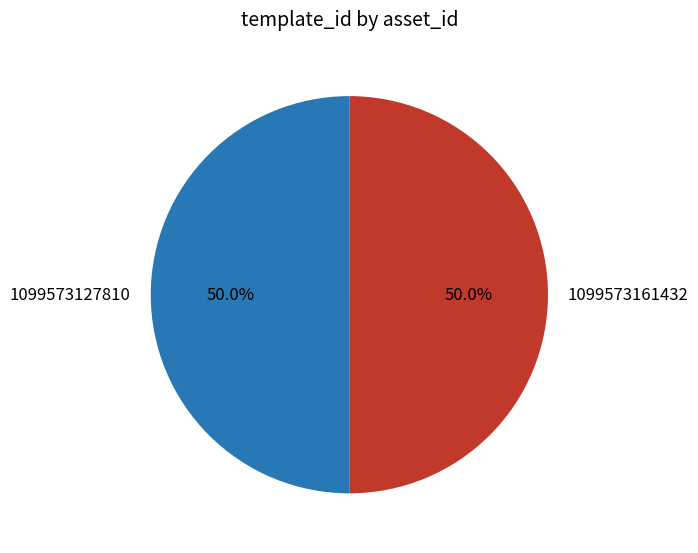

The 1099573127810 slice represents 50% of the pie. True or false?

True